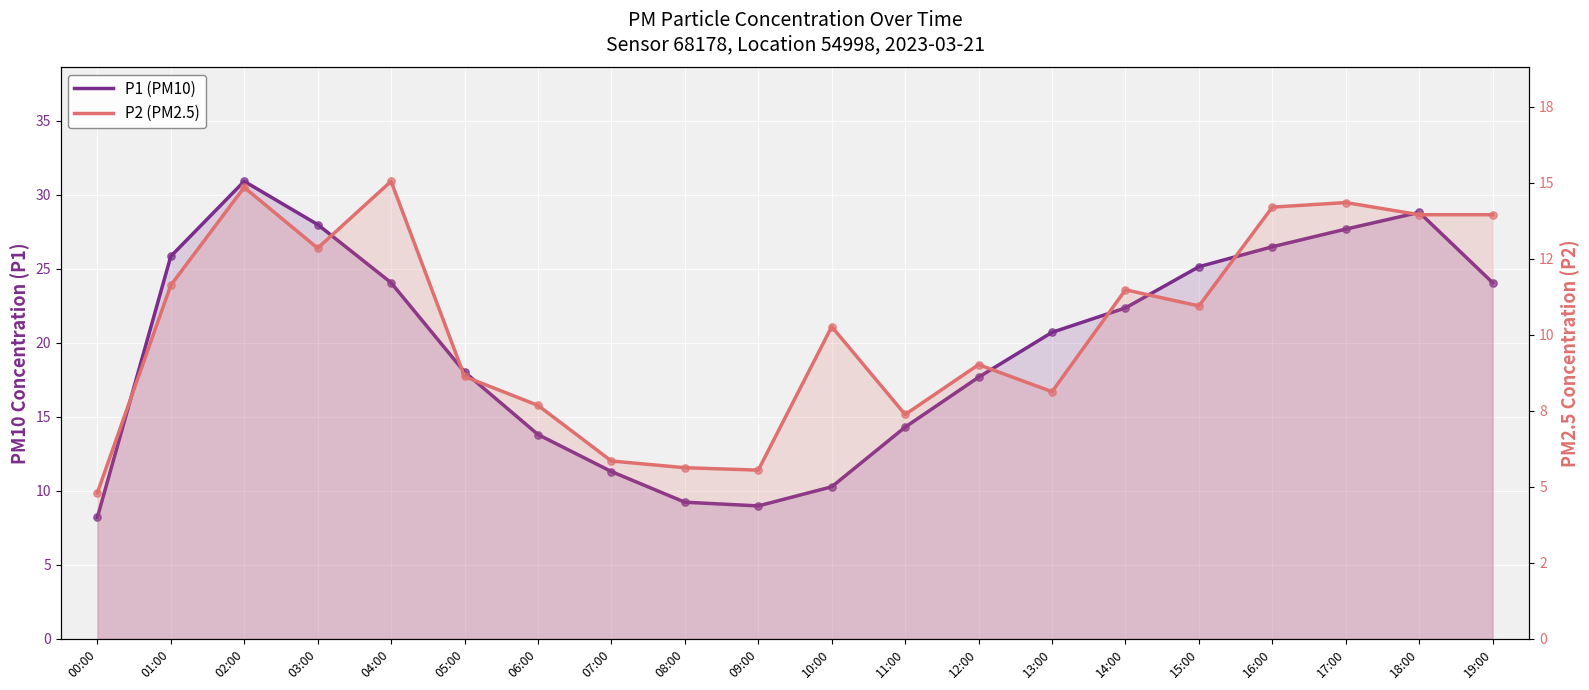

What are all the series names shown in the legend?

P1 (PM10), P2 (PM2.5)